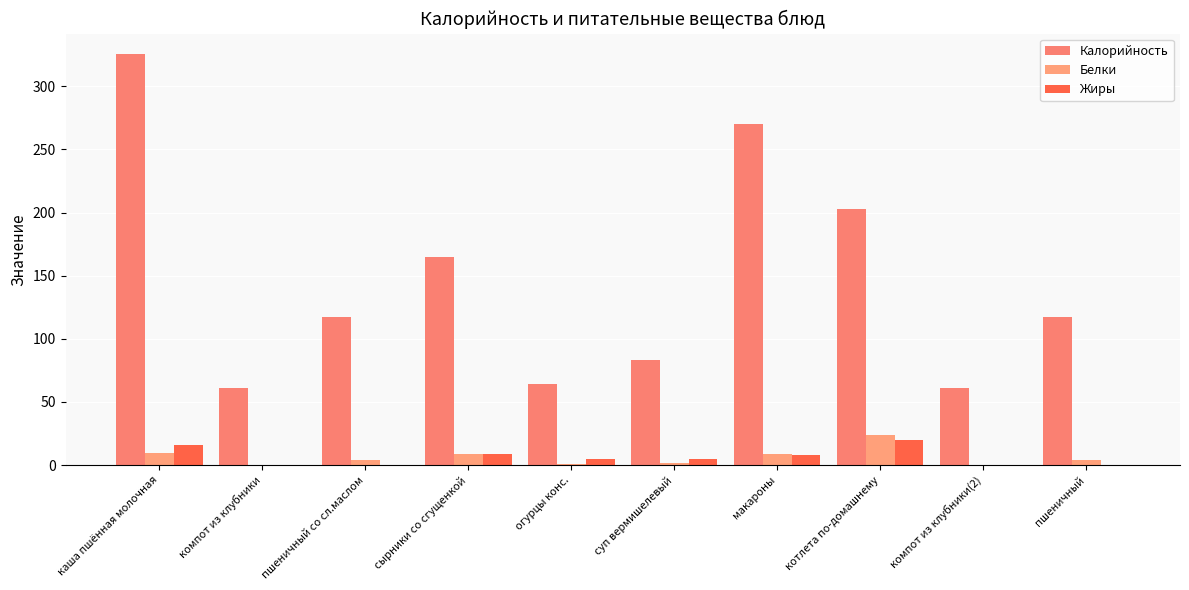

True or false: Калорийность has a value of 64.0 at огурцы конс..

True